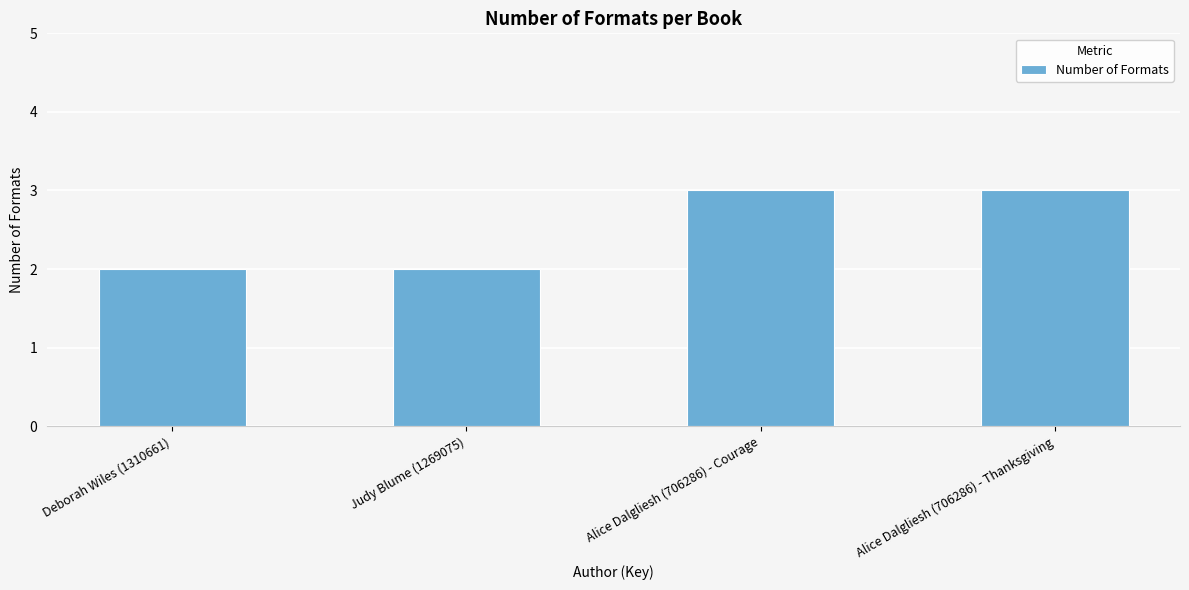

Is it true that the value at Alice Dalgliesh (706286) - Courage is 3?

True